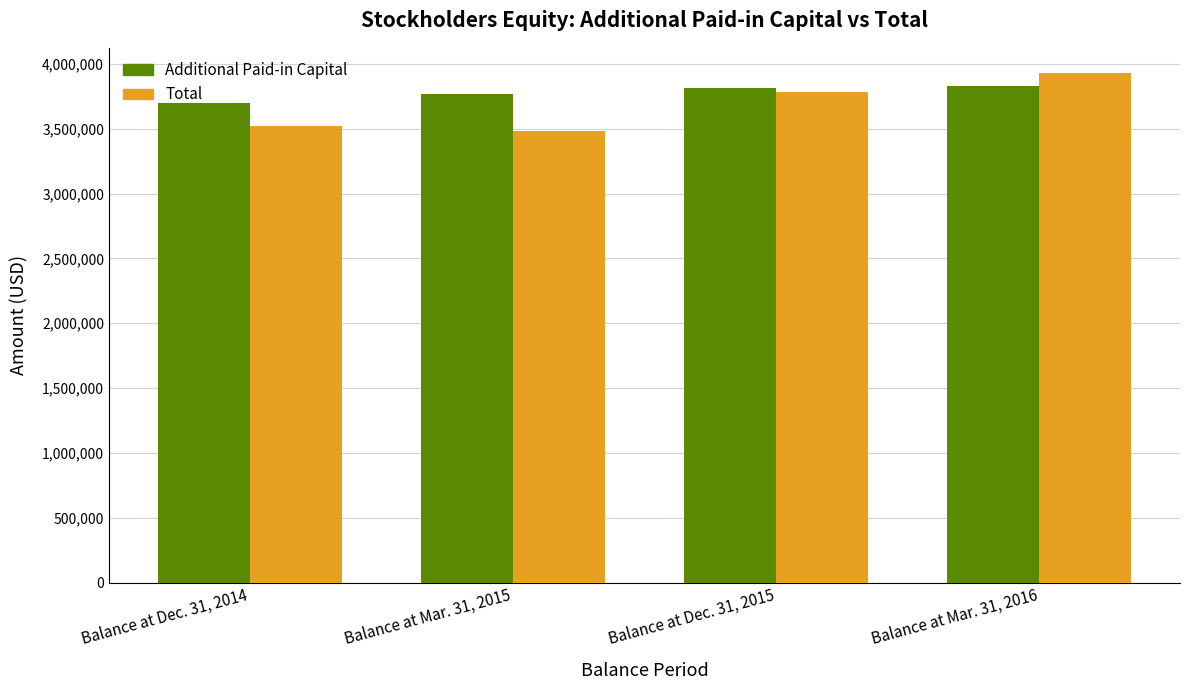

What position from the left is Balance at Mar. 31, 2015?

2